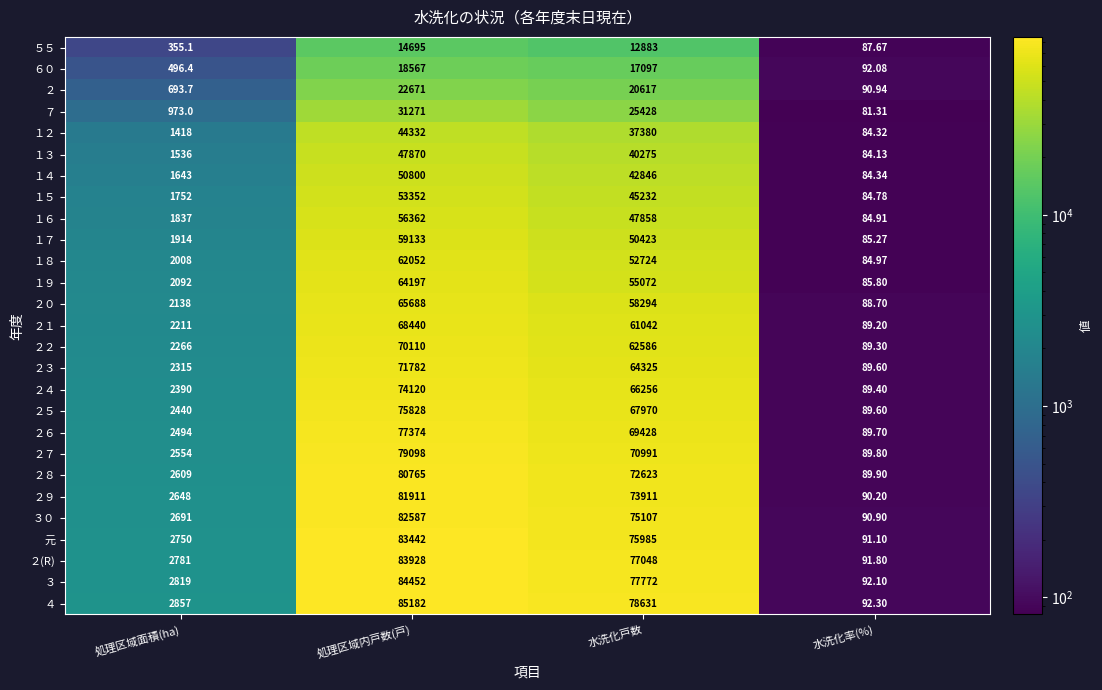

What is the spread (max minus min) of values at 処理区域内戸数(戸)?

70487.0